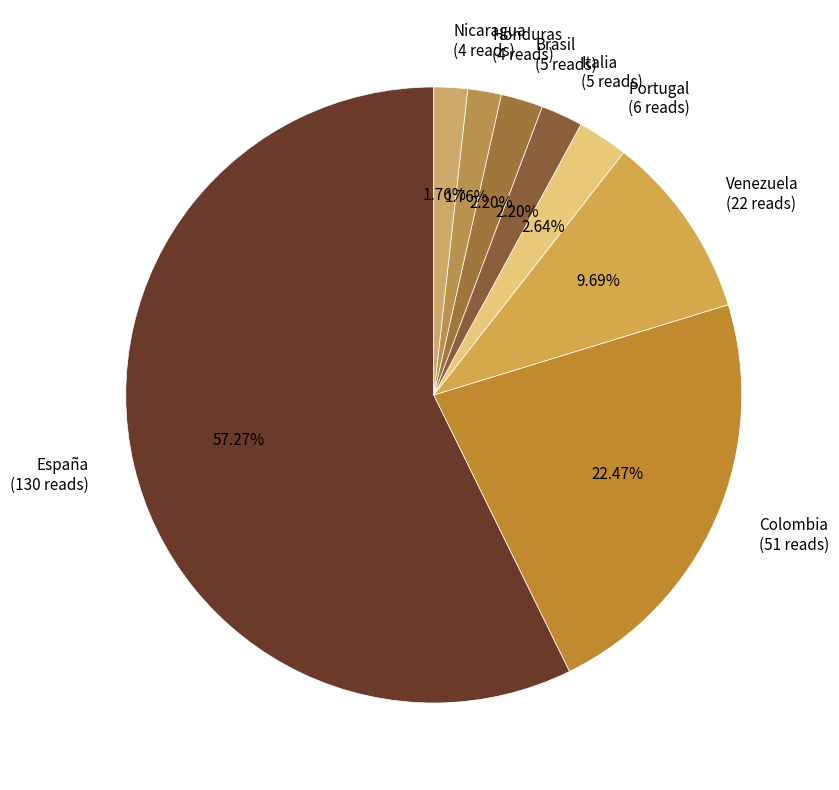

Is Brasil (5 reads) the majority of the pie?

No